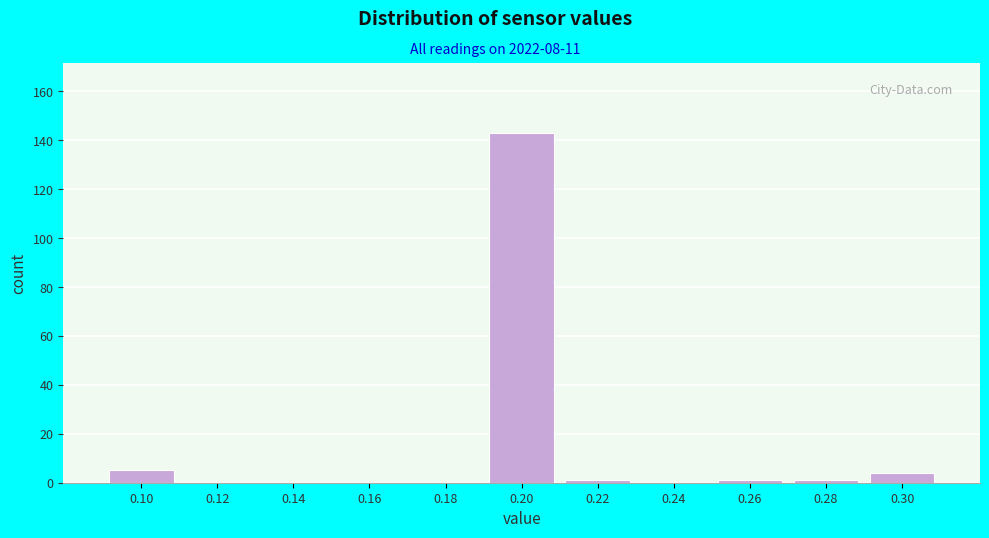

Reading left to right, list all the values displayed in this chart.

0.10=5	0.12=0	0.14=0	0.16=0	0.18=0	0.20=143	0.22=1	0.24=0	0.26=1	0.28=1	0.30=4